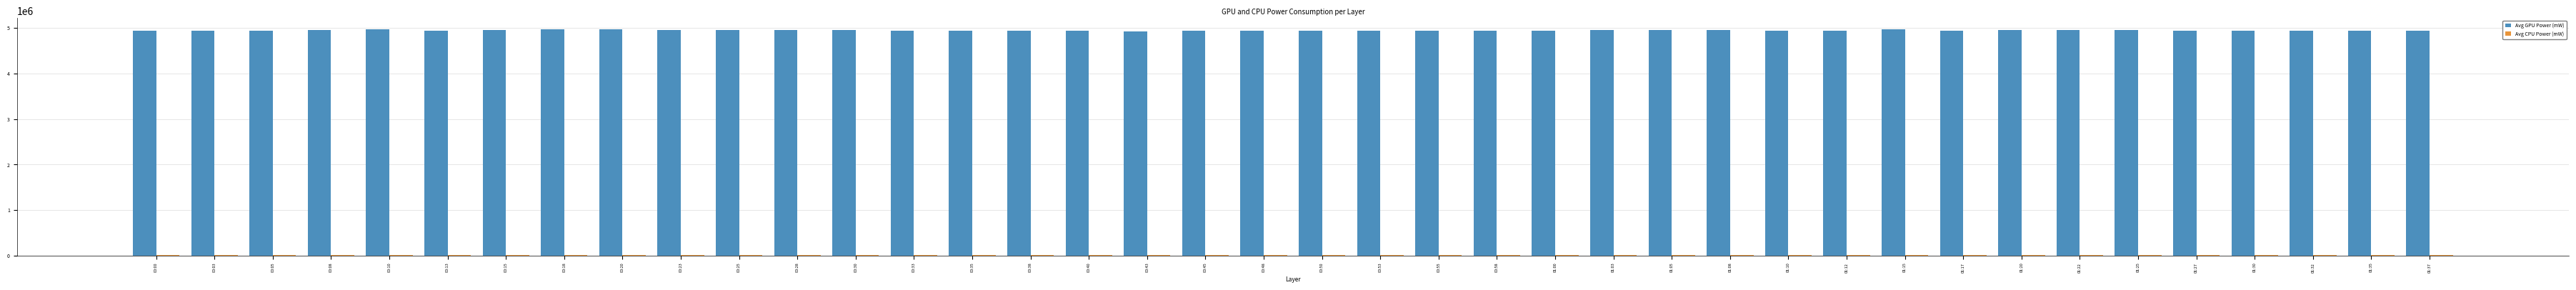

What is the sum of all Avg GPU Power (mW) values?

197926511